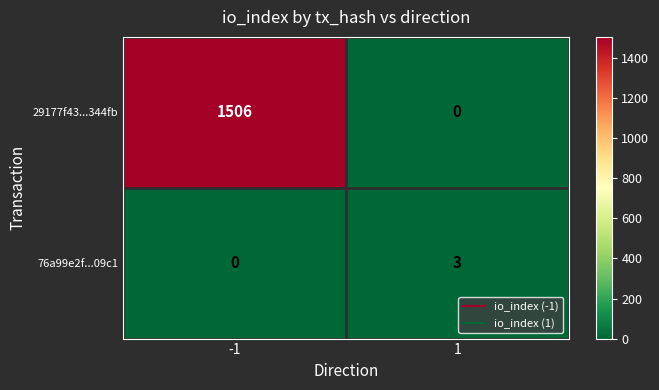

What is the difference between the 76a99e2f...09c1 values at -1 and 1?

3